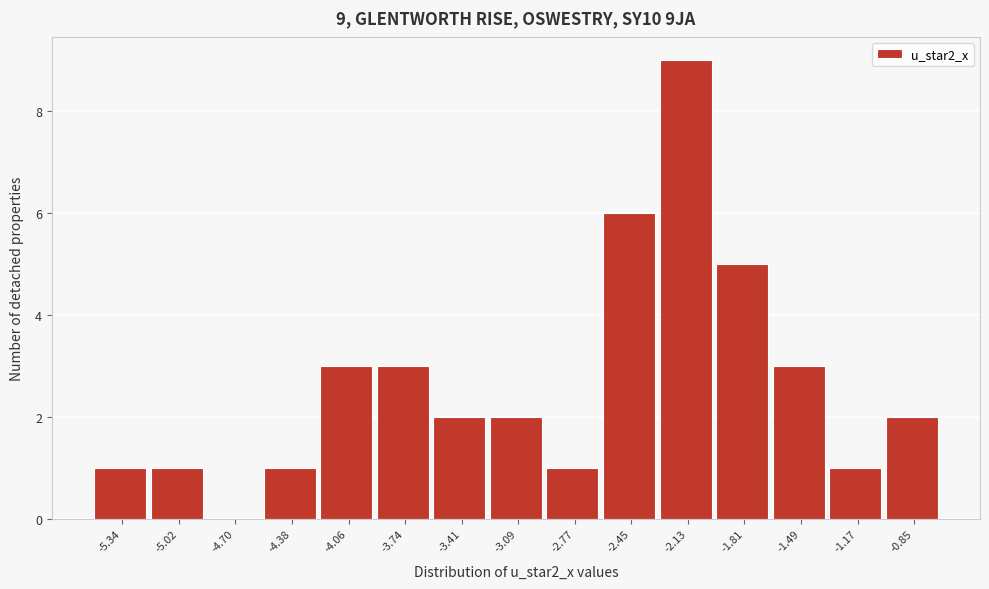

Reading right to left, extract all data points from this chart.

-0.85=2	-1.17=1	-1.49=3	-1.81=5	-2.13=9	-2.45=6	-2.77=1	-3.09=2	-3.41=2	-3.74=3	-4.06=3	-4.38=1	-4.70=0	-5.02=1	-5.34=1